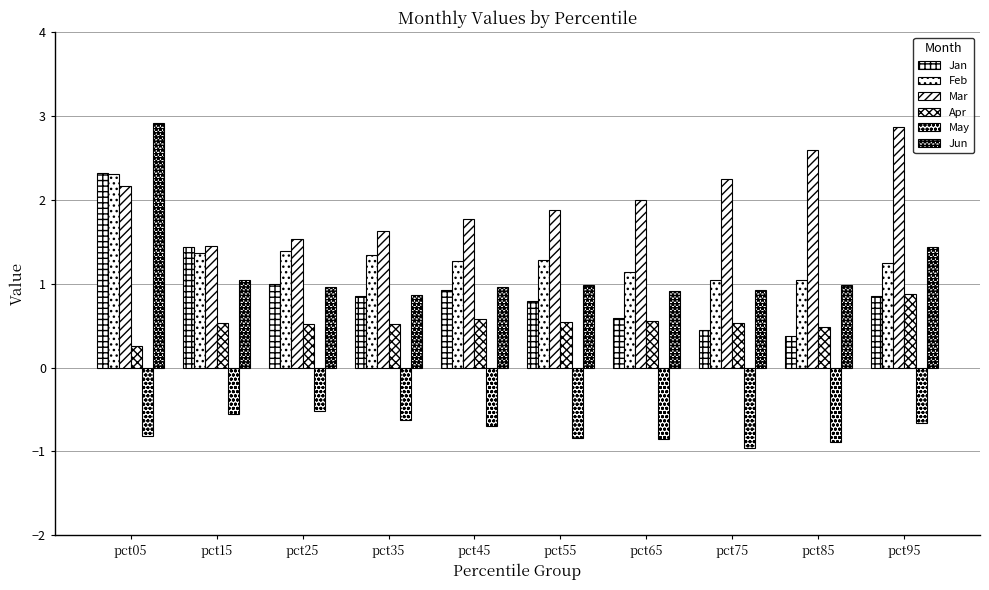

Reading left to right, extract all data points from this chart.

Jan: 2.3	1.4	1.0	0.8	0.9	0.8	0.6	0.5	0.4	0.9
Feb: 2.3	1.4	1.4	1.3	1.3	1.3	1.1	1.0	1.0	1.2
Mar: 2.2	1.5	1.5	1.6	1.8	1.9	2.0	2.3	2.6	2.9
Apr: 0.3	0.5	0.5	0.5	0.6	0.5	0.6	0.5	0.5	0.9
May: -0.8	-0.6	-0.5	-0.6	-0.7	-0.8	-0.9	-1.0	-0.9	-0.7
Jun: 2.9	1.0	1.0	0.9	1.0	1.0	0.9	0.9	1.0	1.4